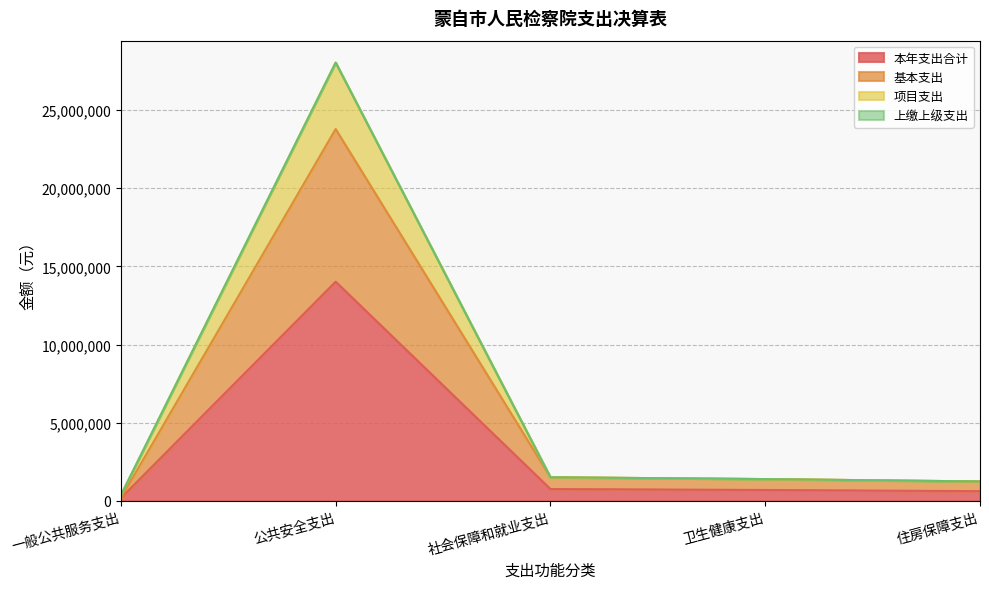

At which category does the chart reach its minimum across all series?

一般公共服务支出